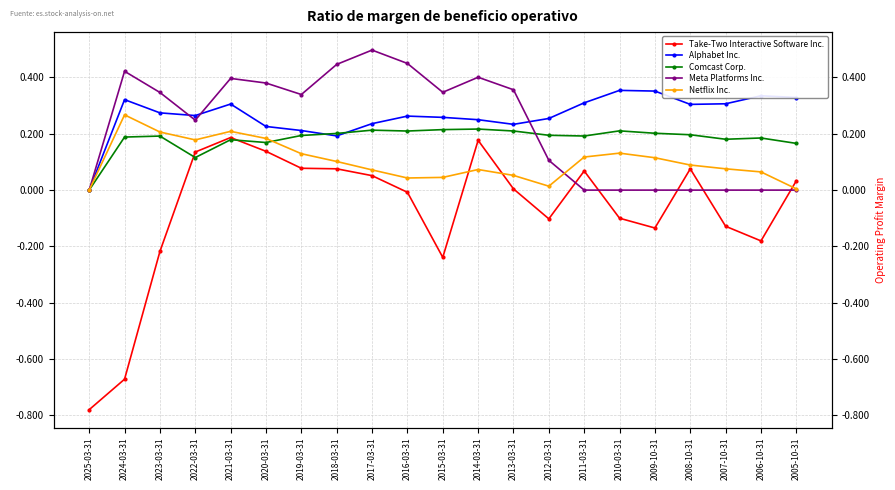

At 2024-03-31, list the series in order from smallest to largest.

Take-Two Interactive Software Inc., Comcast Corp., Netflix Inc., Alphabet Inc., Meta Platforms Inc.